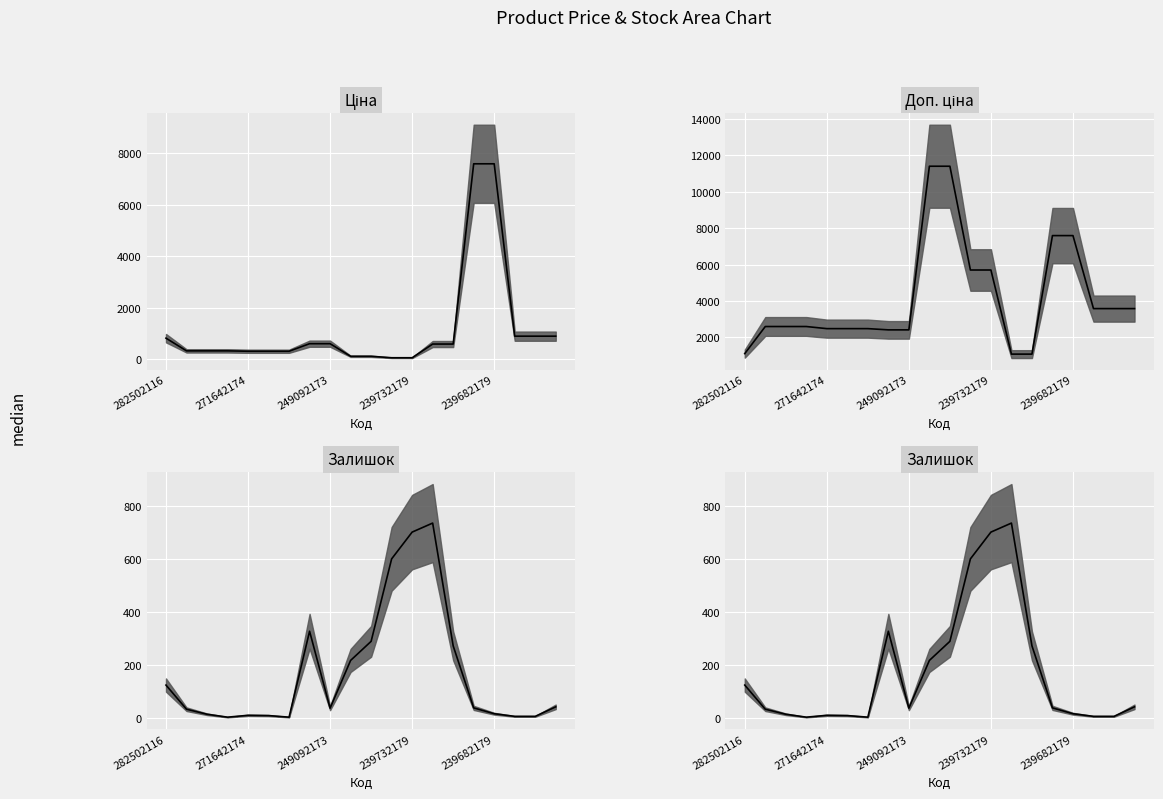

Which series has the widest spread of values?

Доп. ціна